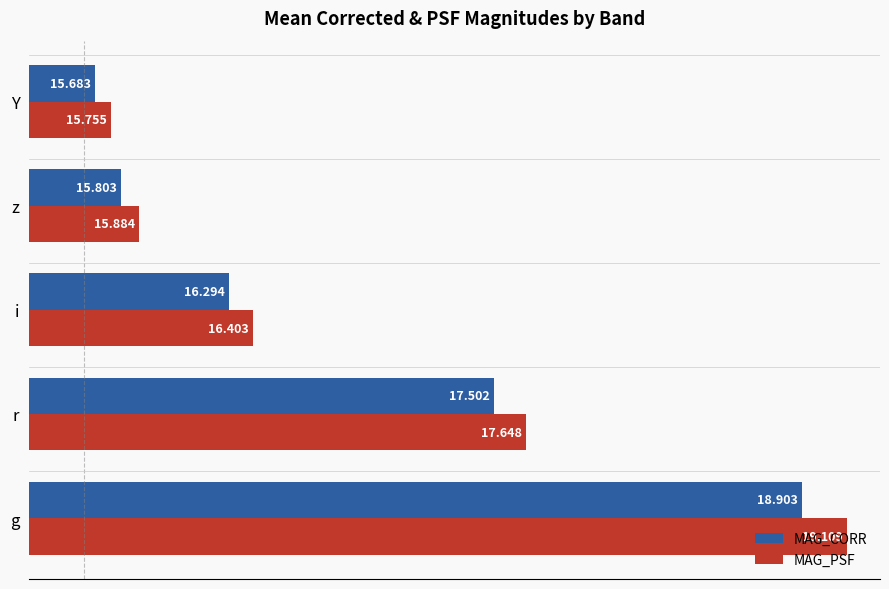

Between r and i, which series saw the biggest shift?

MAG_PSF